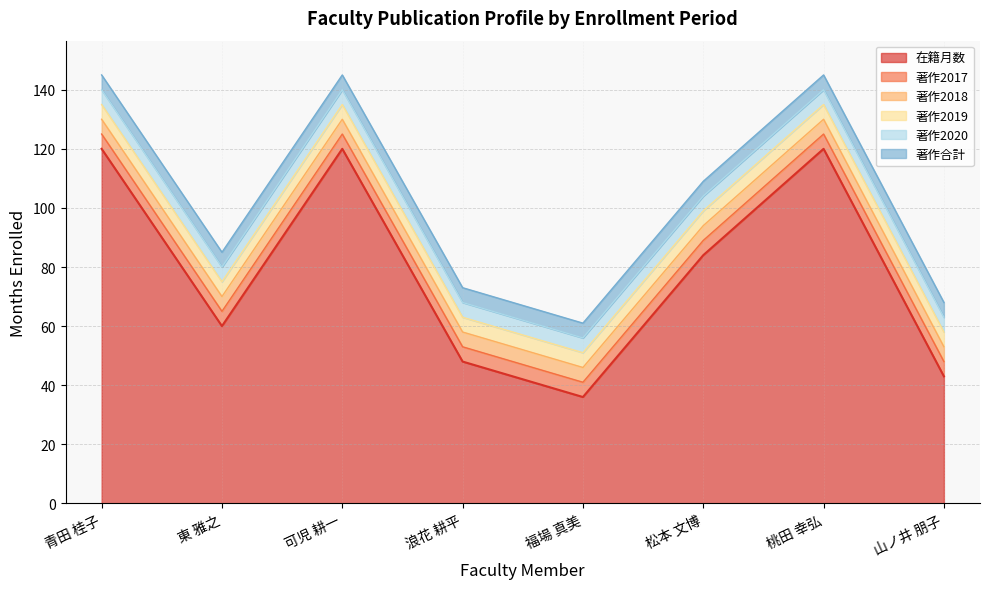

Which category has the lowest value in the 著作2018 series?

青田 桂子